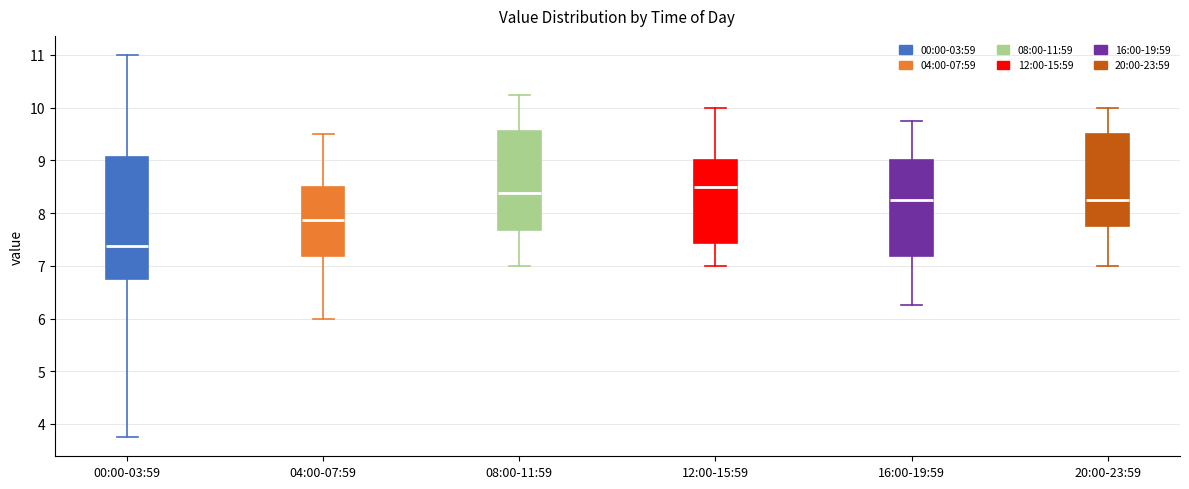

Which box has the lowest median line?

00:00-03:59